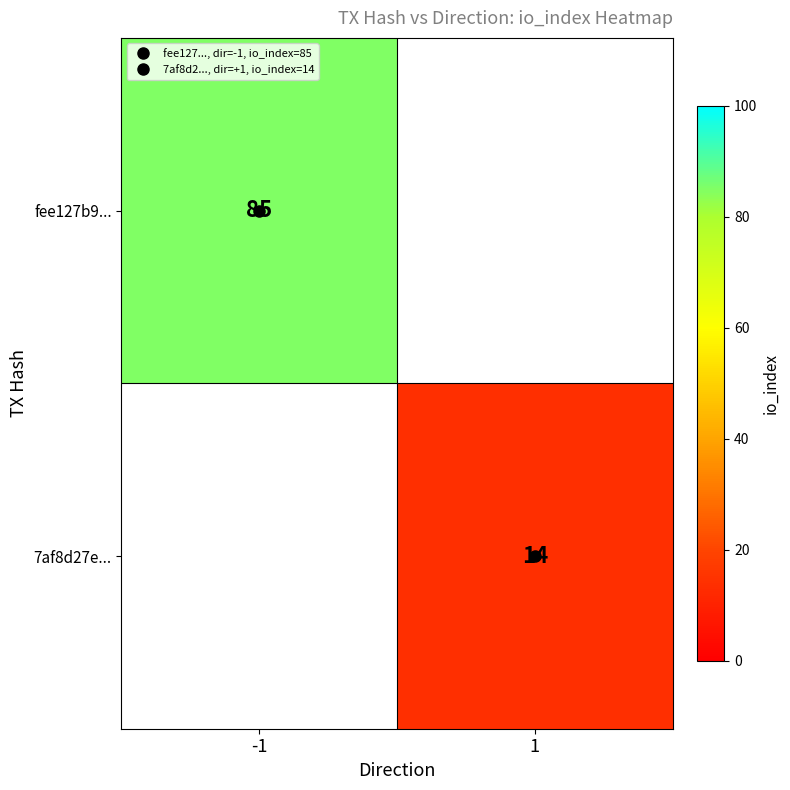

List the series in order of their overall mean, highest first.

fee127b9..., 7af8d27e...